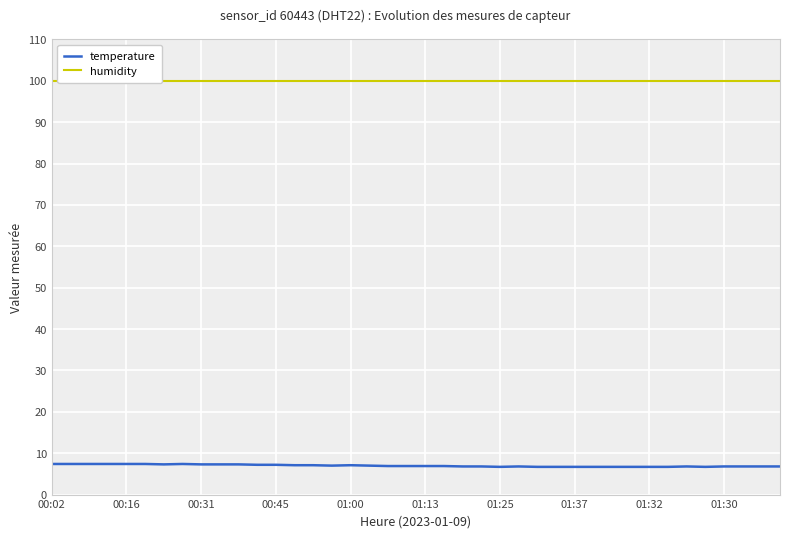

The value of humidity at 33 is 99.9. True or false?

True